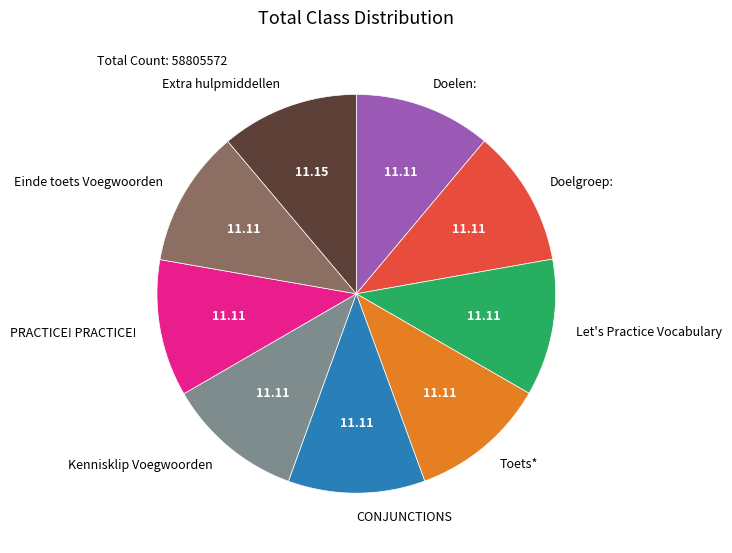

Is there a majority slice in this chart?

No